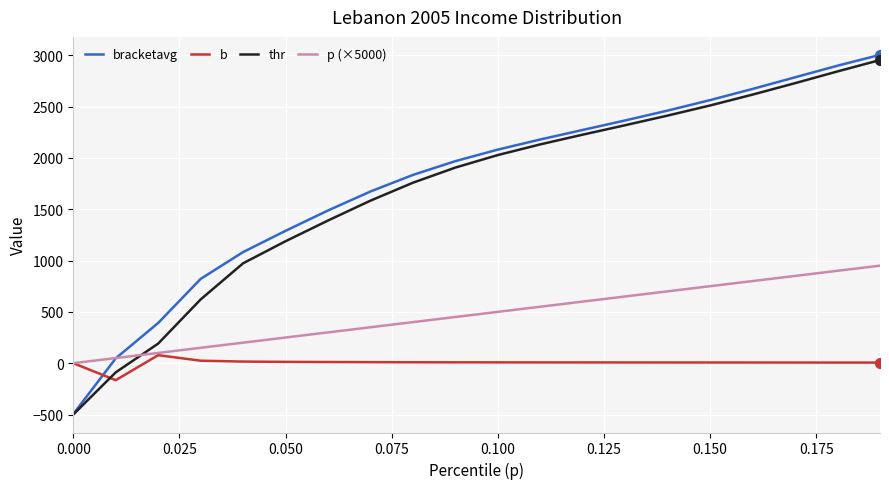

Which series has the largest range (max minus min)?

bracketavg